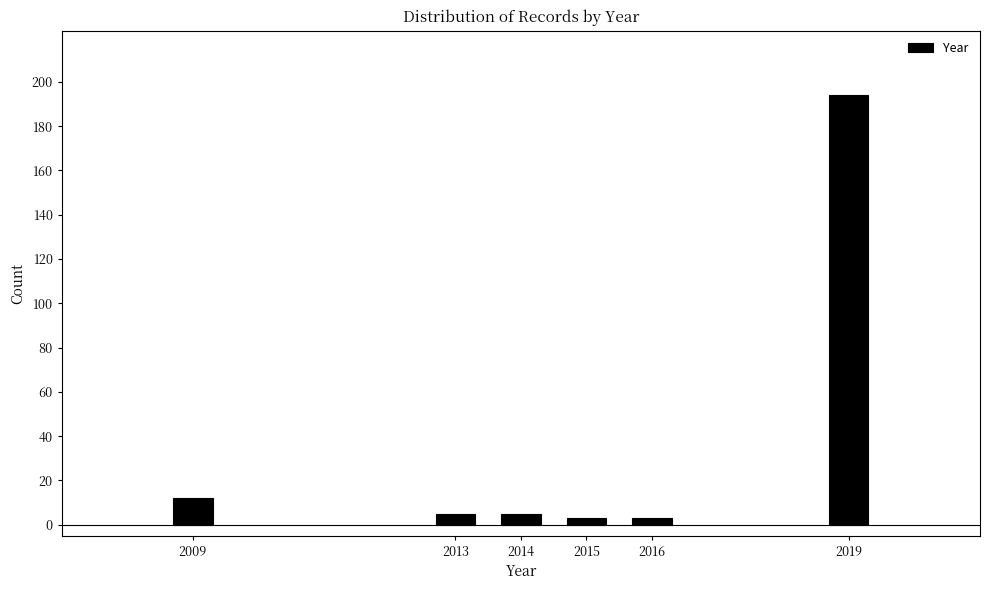

Reading right to left, what are all the values shown in this chart?

194	3	3	5	5	12